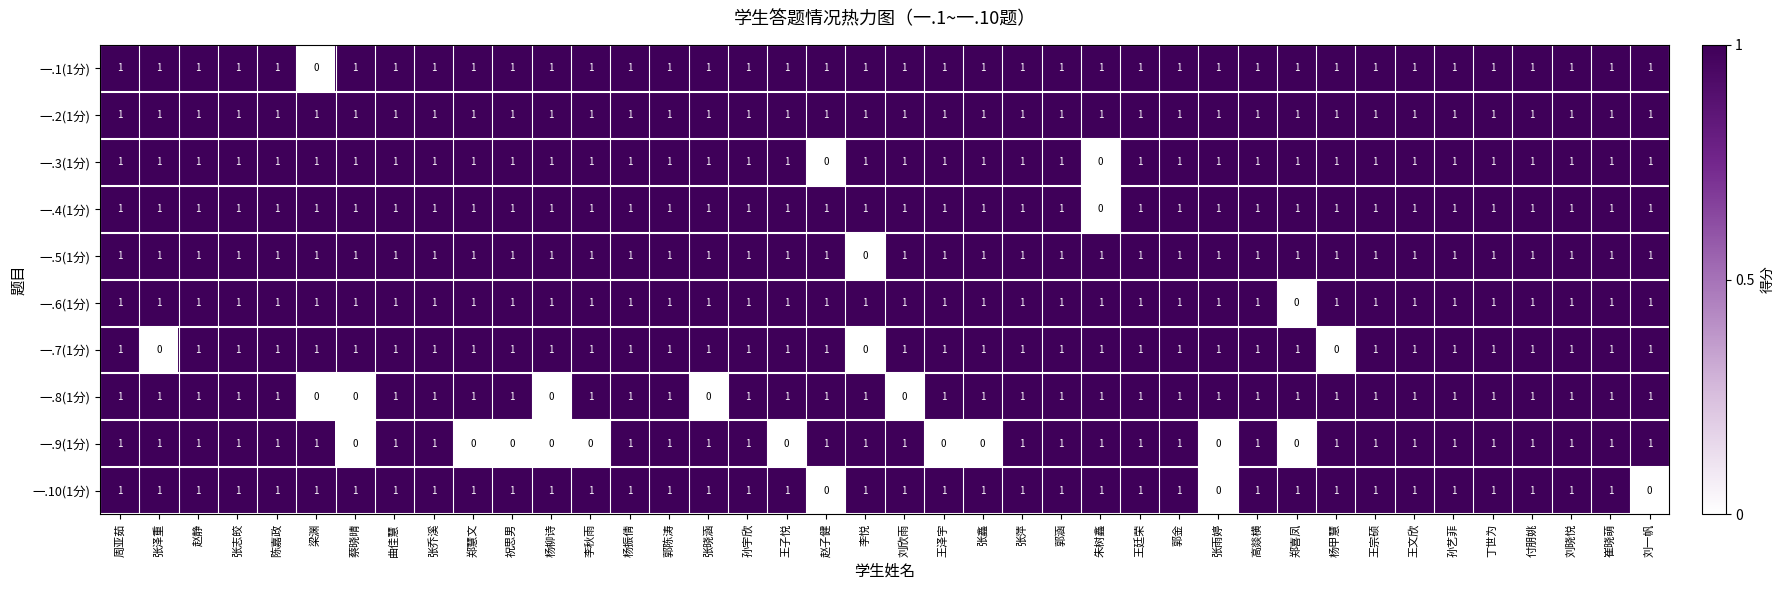

What is the total value across all series at 孙宇欣?

10